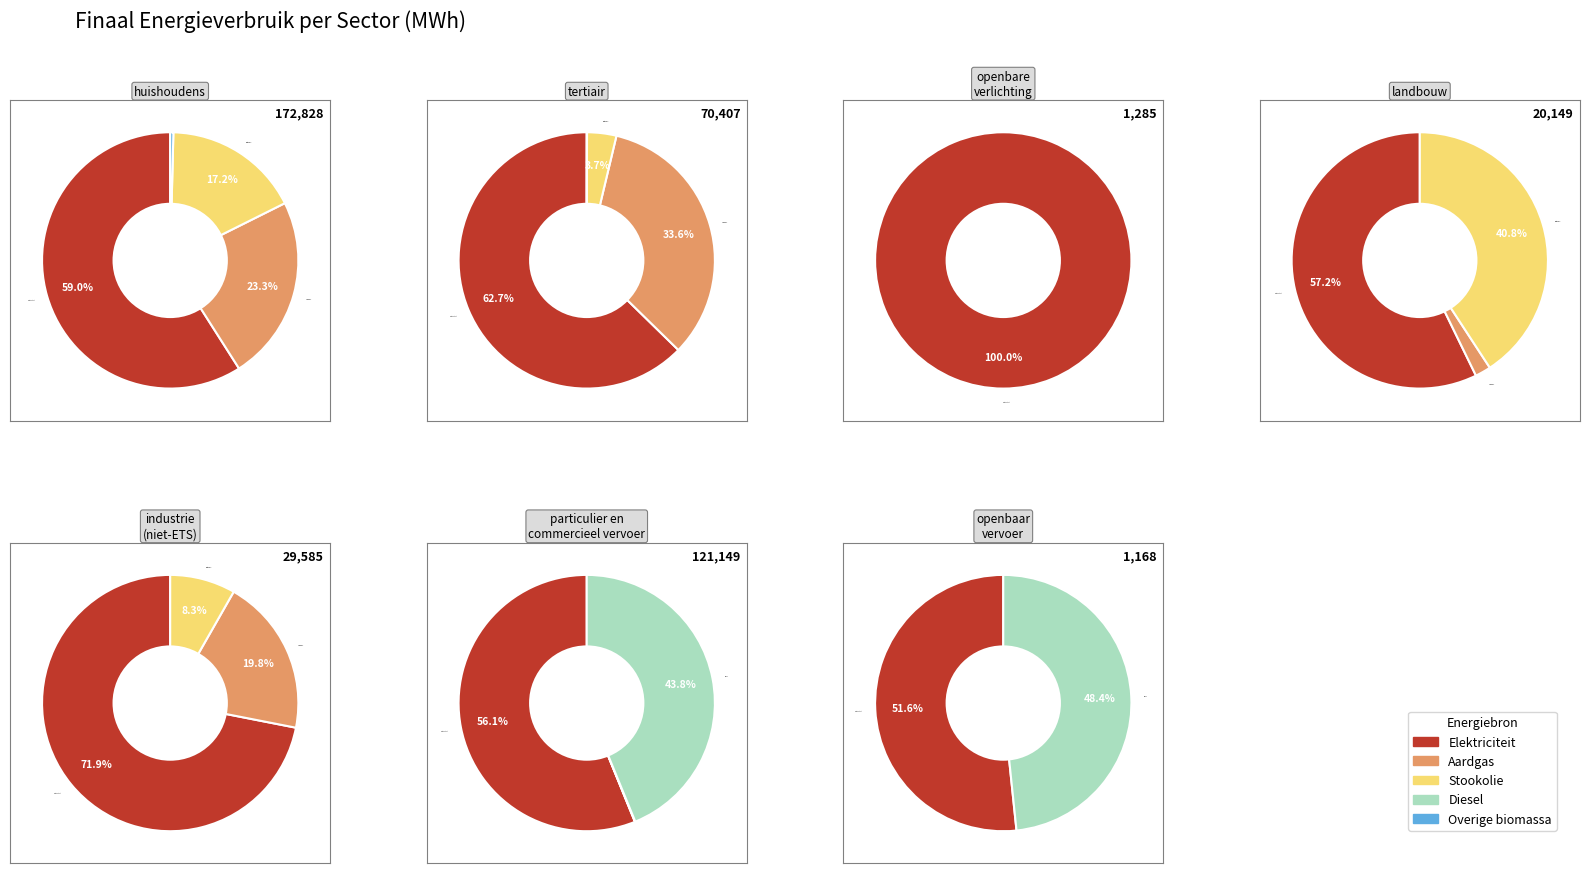

Is the sum of openbaar vervoer and particulier en commercieel vervoer greater than half?

No